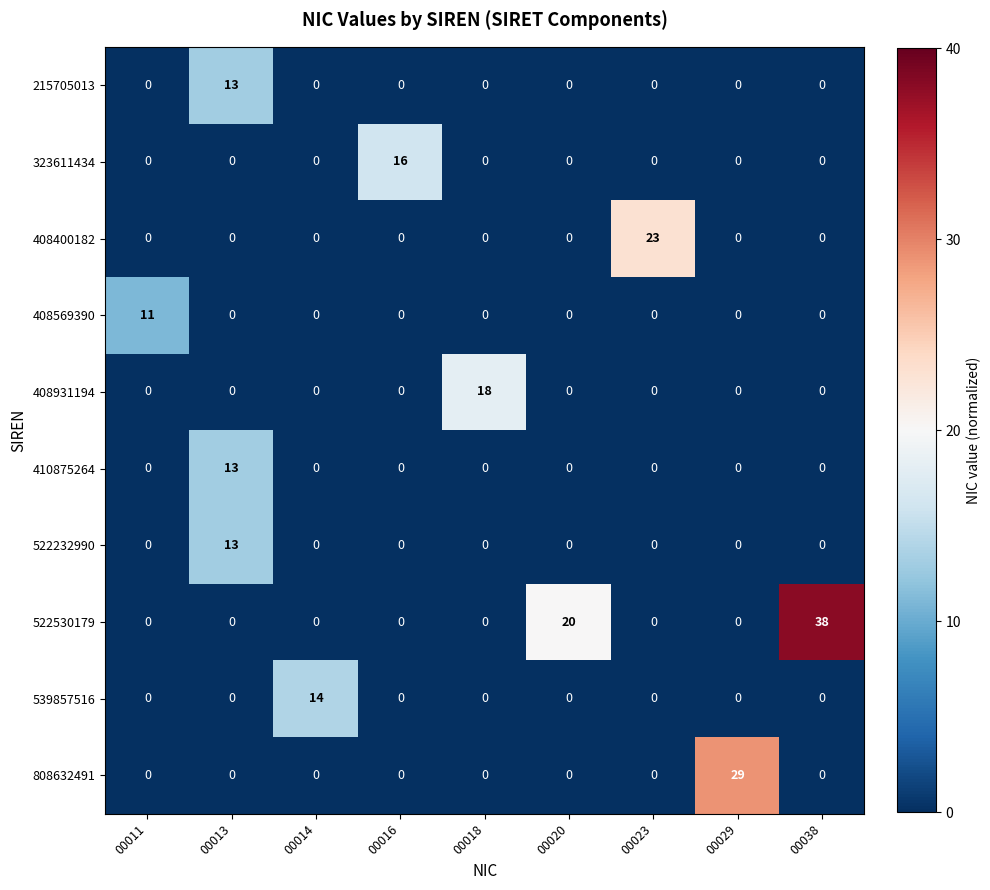

Which series changed the most between 00011 and 00018?

408931194